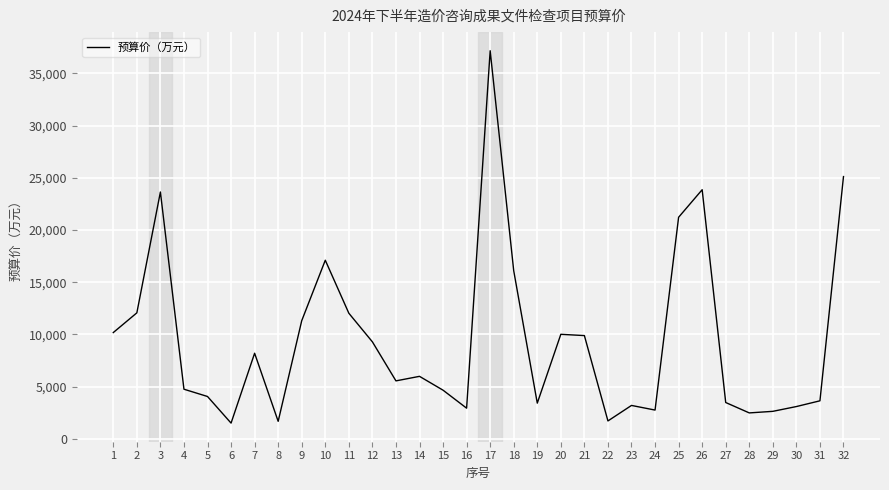

What is the difference between the values at 20 and 3?

13632.0